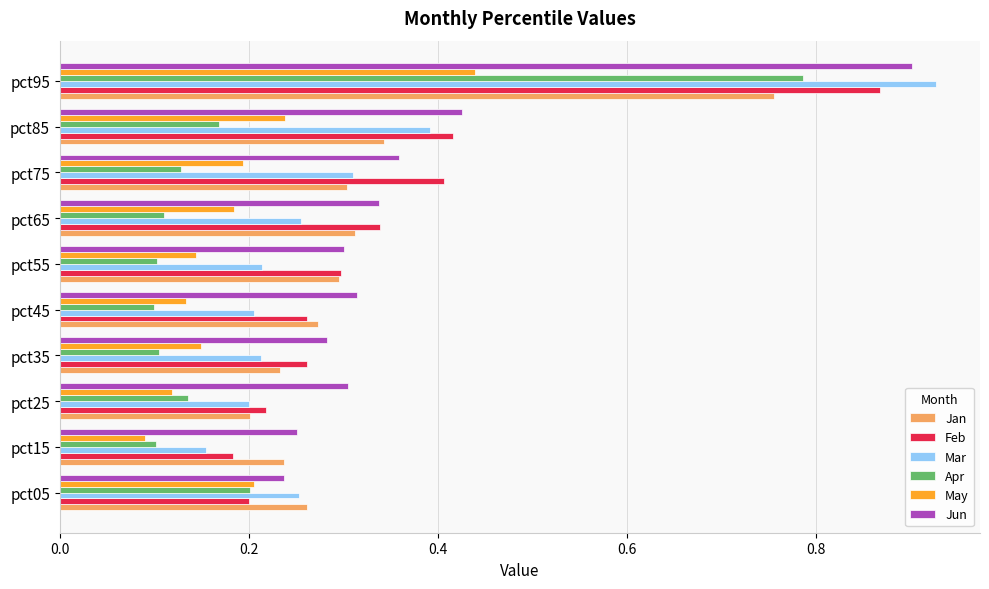

At which category is the sum across all series the highest?

pct95